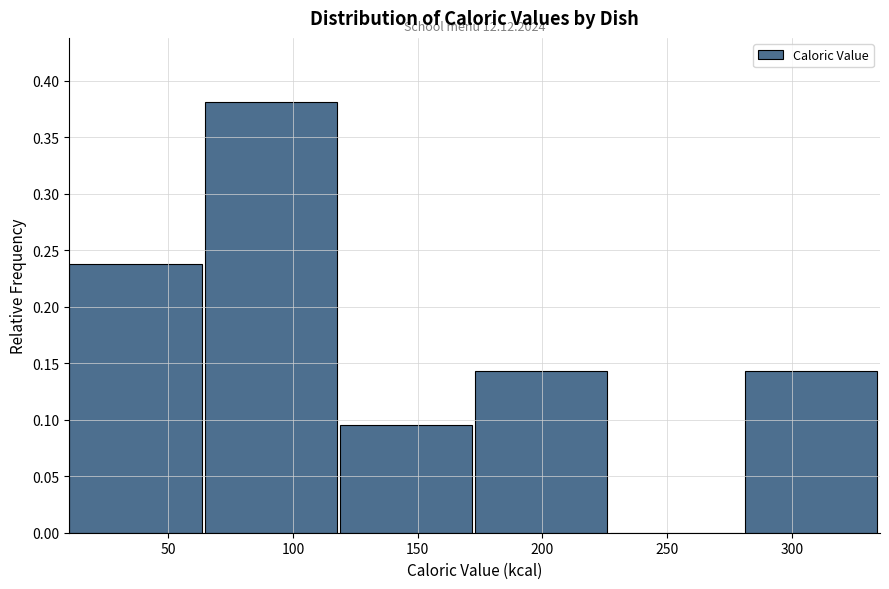

Which range on the x-axis has the tallest bar?

65 to 120